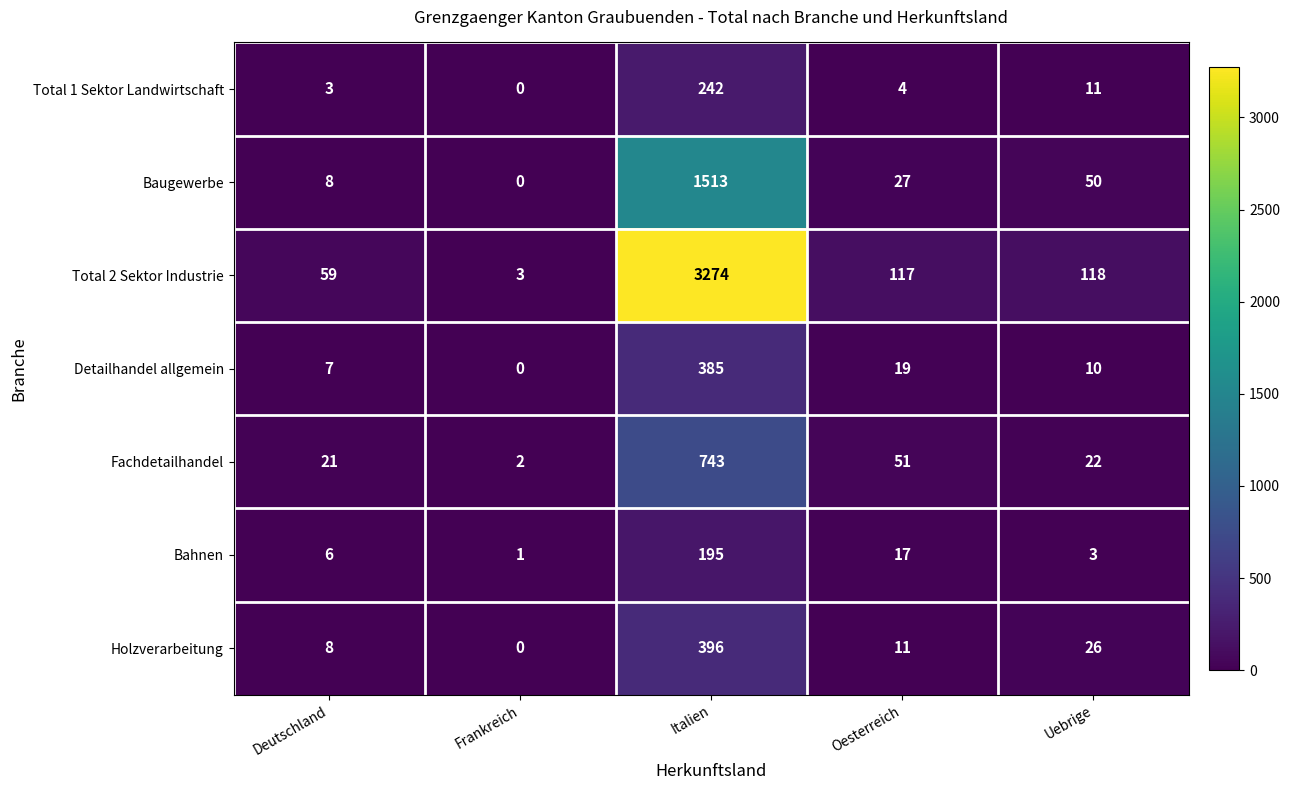

At which category is the sum across all series the highest?

Italien